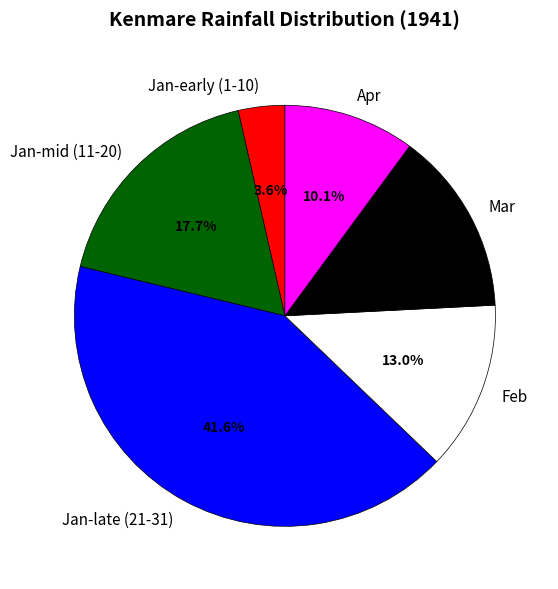

What is the largest slice in the pie chart?

Jan-late (21-31)